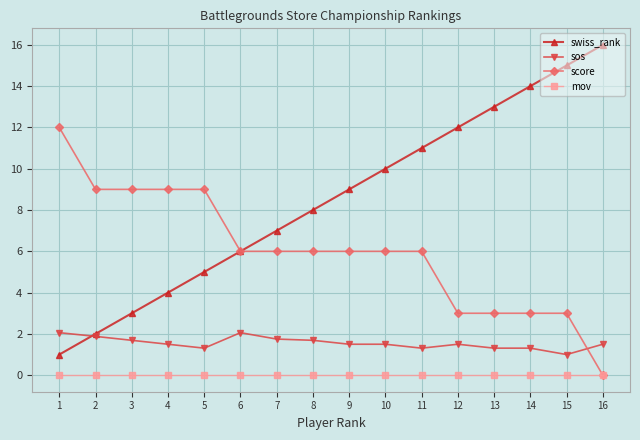

Read the sos value at 9.

1.5